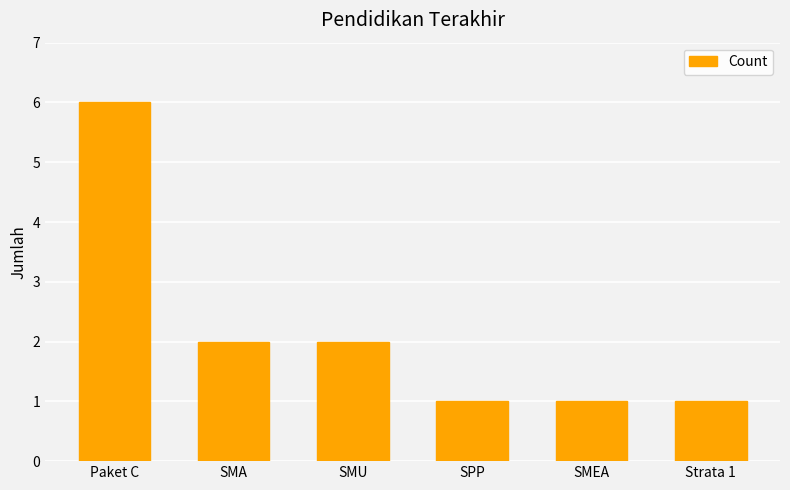

Reading left to right, transcribe all the data shown in this chart.

Paket C=6	SMA=2	SMU=2	SPP=1	SMEA=1	Strata 1=1